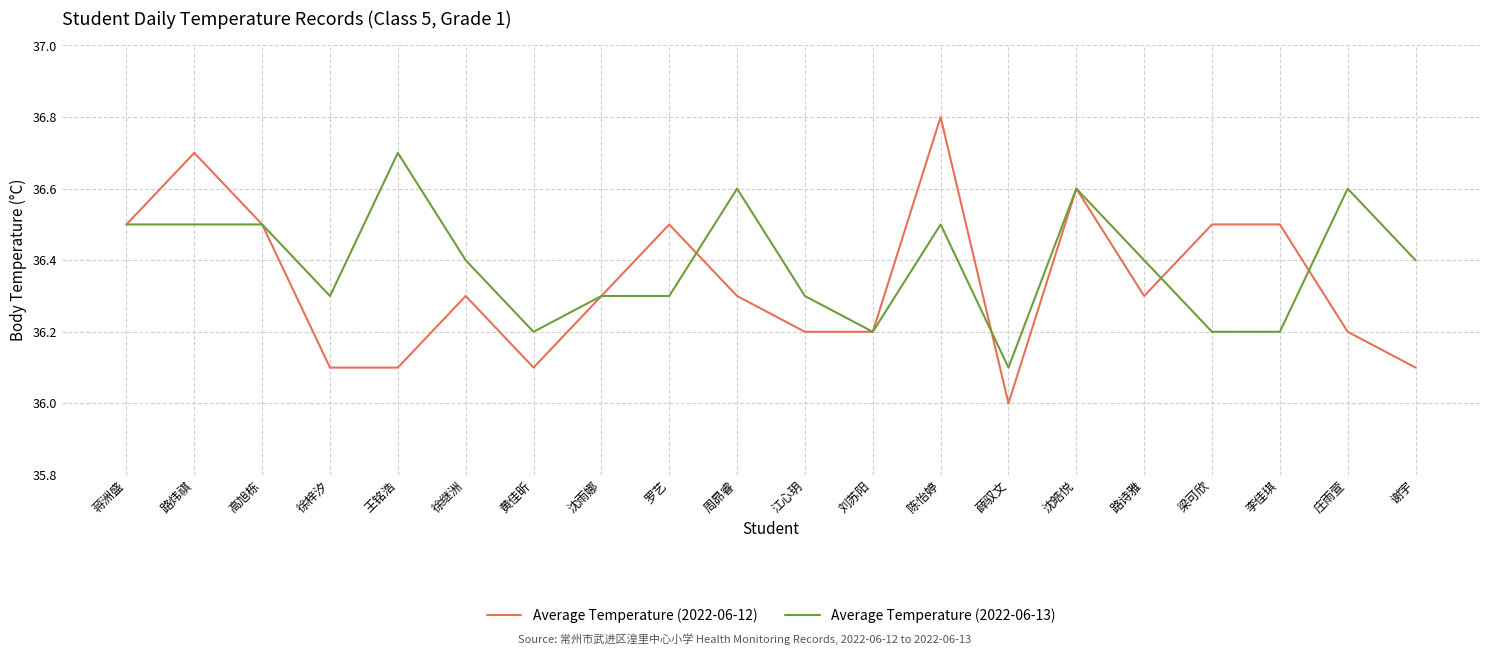

Which series has the largest total across all categories?

Average Temperature (2022-06-13)